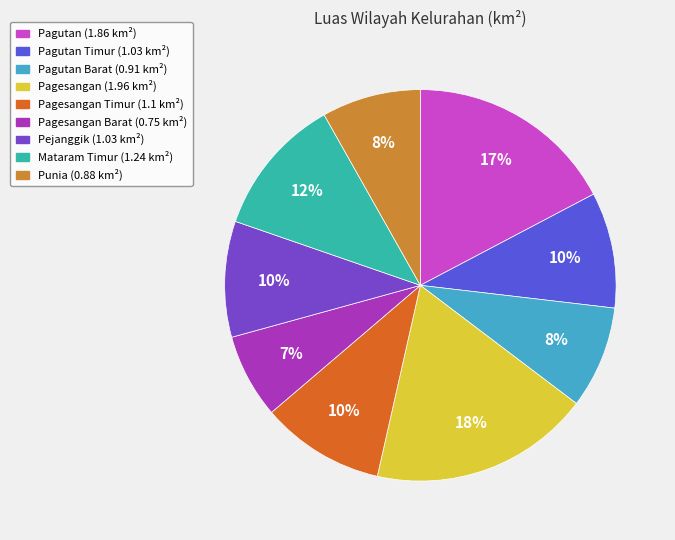

To the nearest percent, what is the difference between the largest and smallest slice percentages?

11%